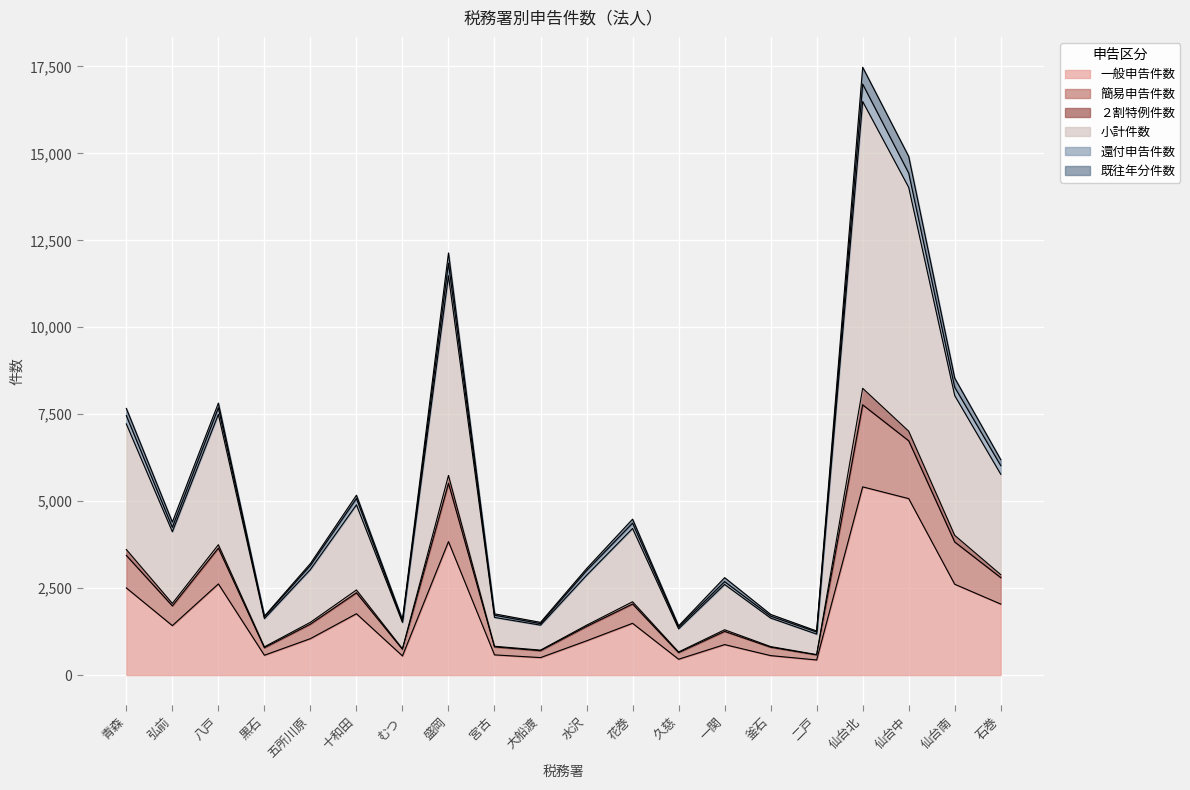

Between 弘前 and 水沢, which is larger?

弘前